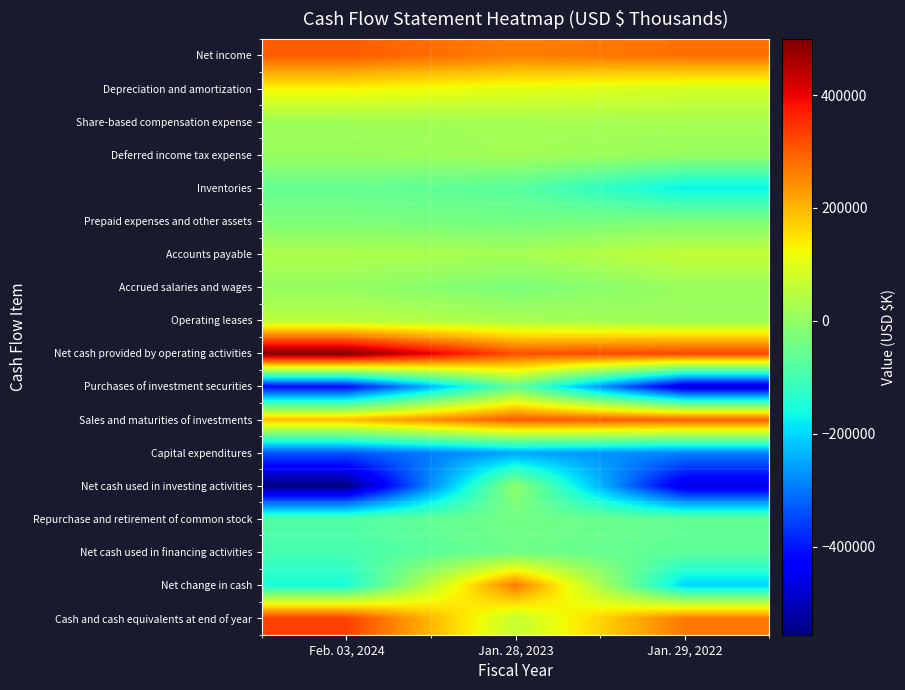

How many series are shown in this chart?

18